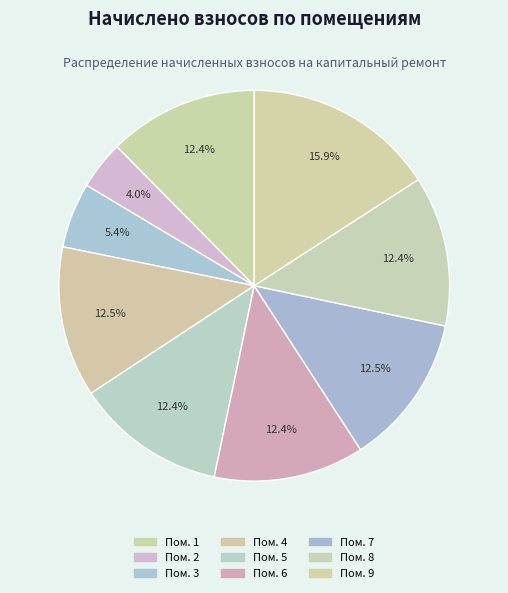

Is there a majority slice in this chart?

No